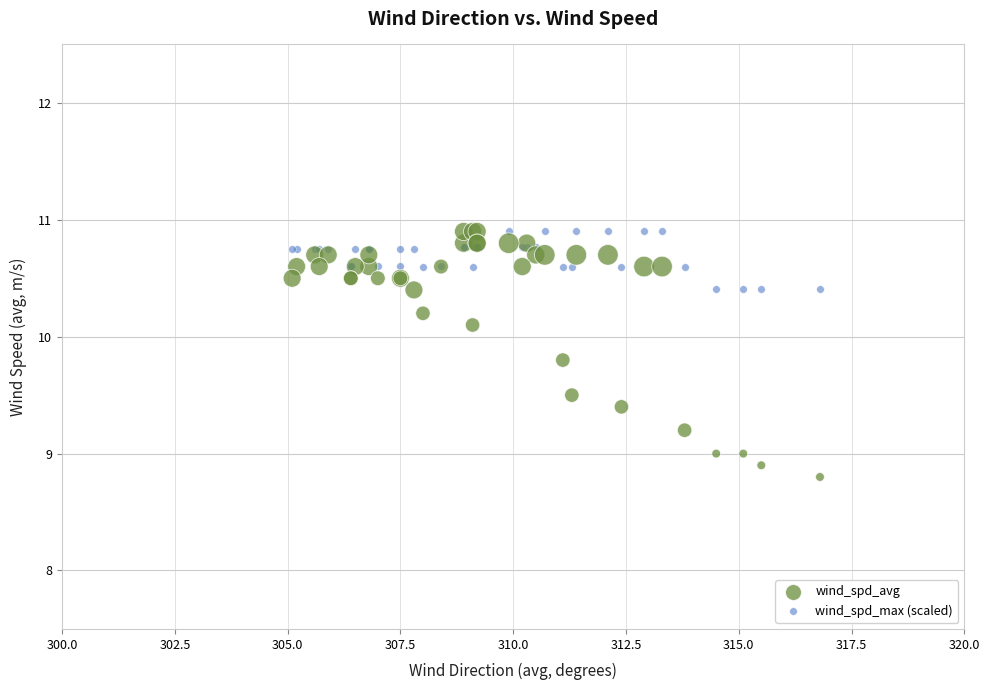

In the wind_spd_max (scaled) series, what Y value is closest to 10?

10.4